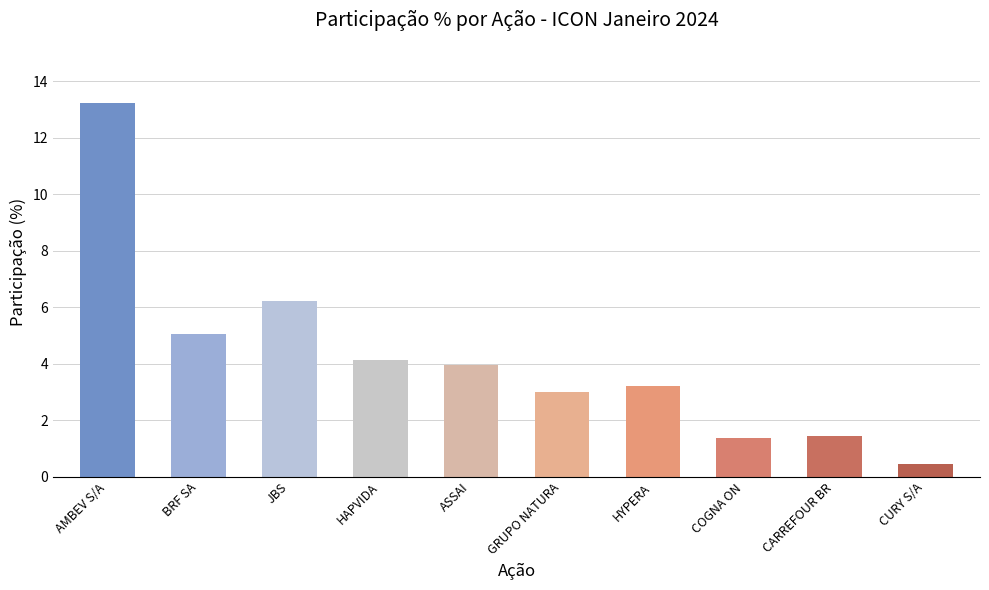

What is the label of the 5th bar from the left?

ASSAI